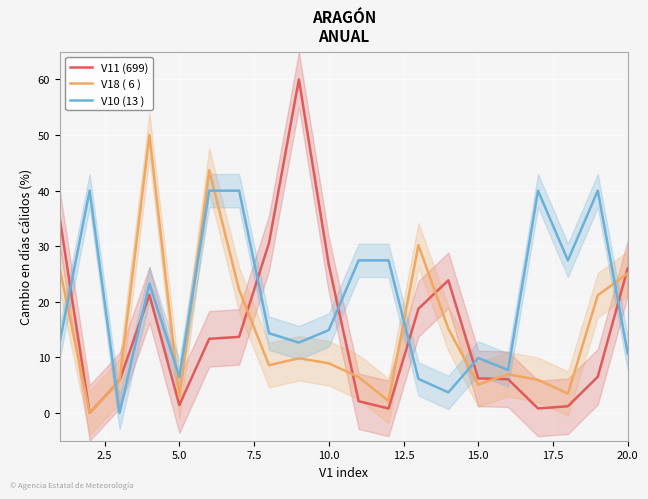

At how many categories does at least one series exceed 24?

15